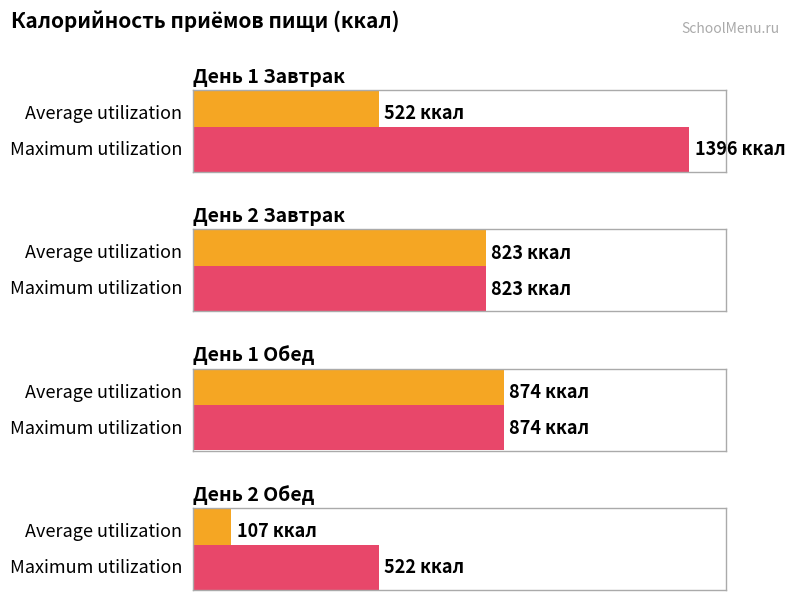

What position from the left is День 2 Обед?

4